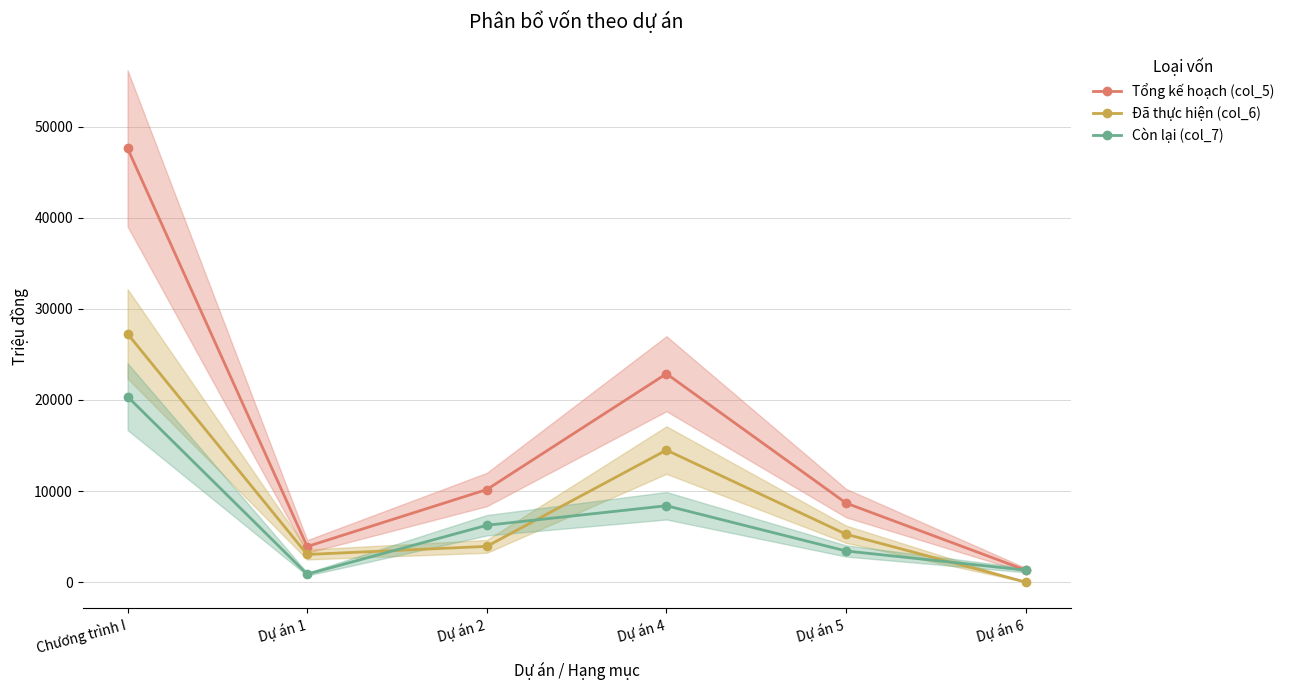

Is it true that Đã thực hiện (col_6) equals 1804.4 at Dự án 5?

False